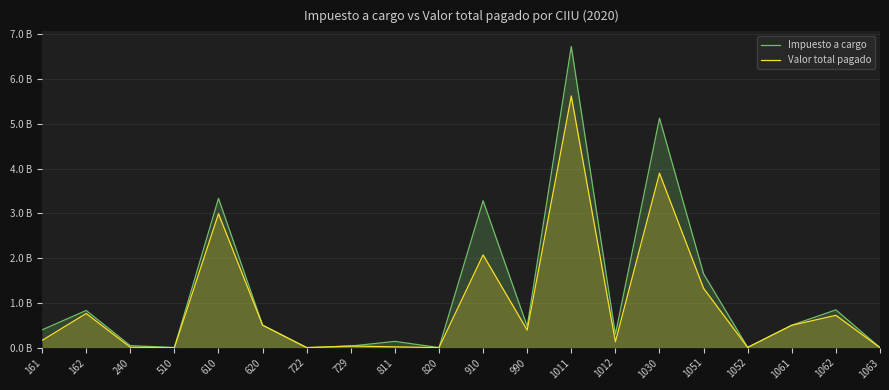

Which category has the highest value across all series?

1011